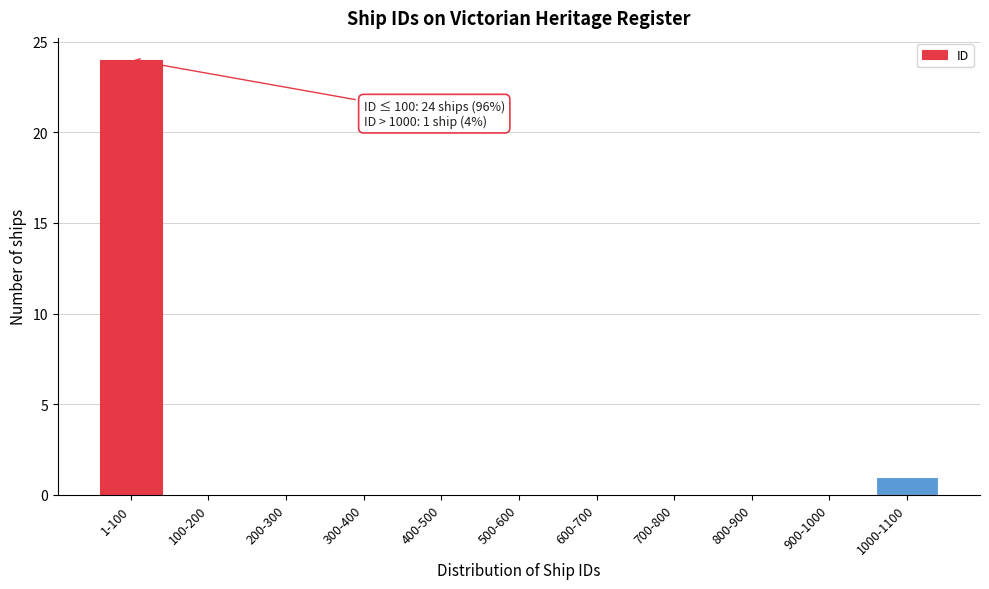

Reading left to right, transcribe all the data shown in this chart.

1-100=24	100-200=0	200-300=0	300-400=0	400-500=0	500-600=0	600-700=0	700-800=0	800-900=0	900-1000=0	1000-1100=1